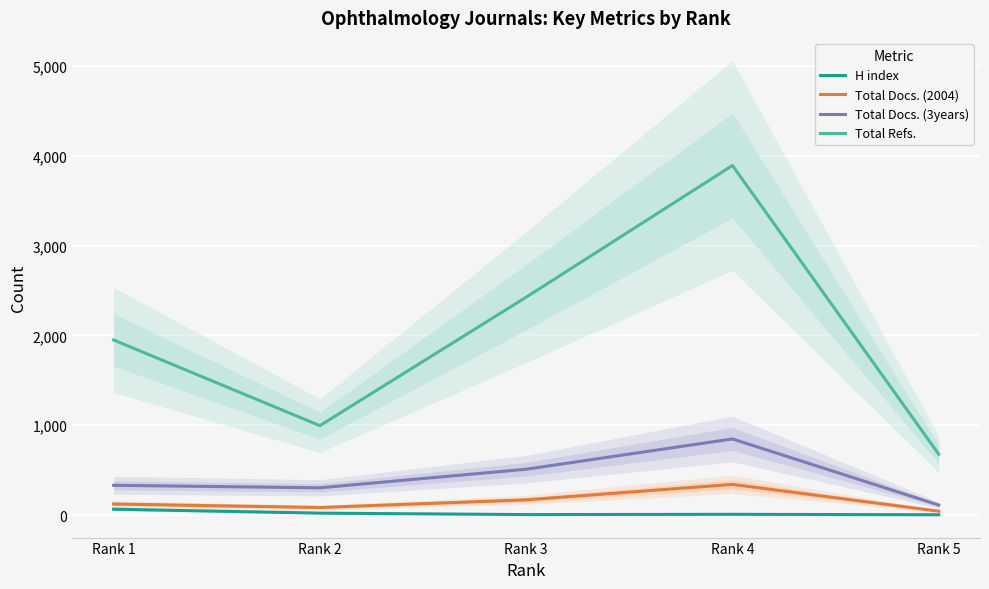

True or false: Total Docs. (3years) has a value of 848 at Rank 4.

True